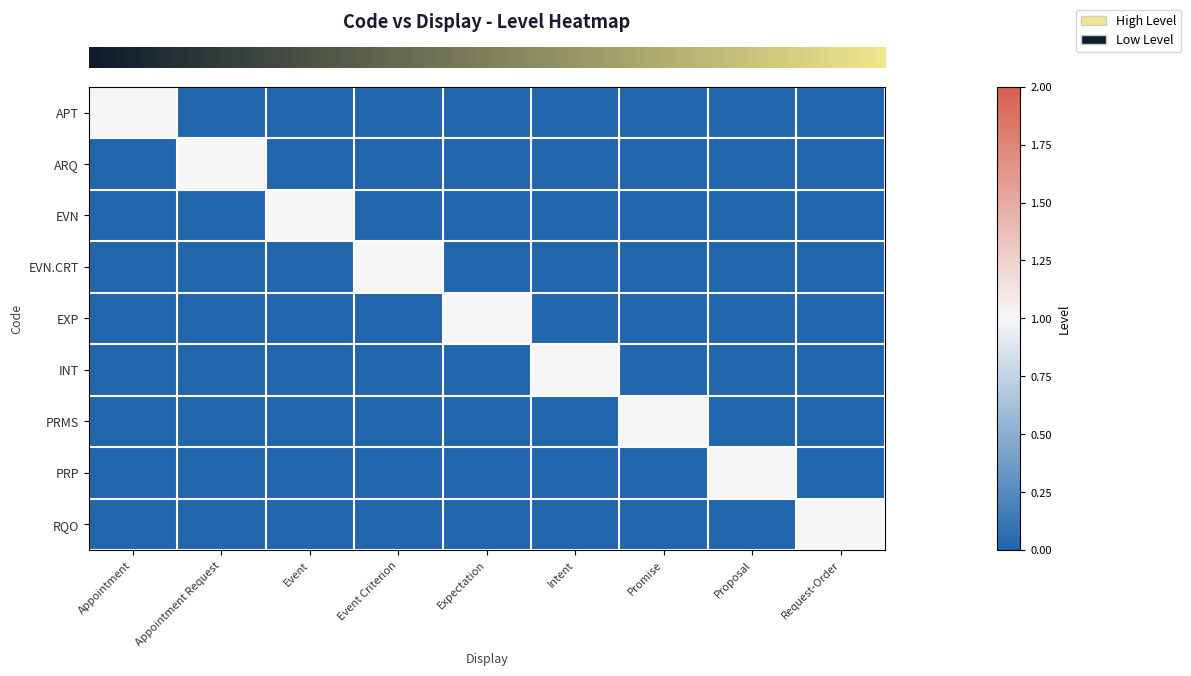

At how many categories does at least one series exceed 0?

9